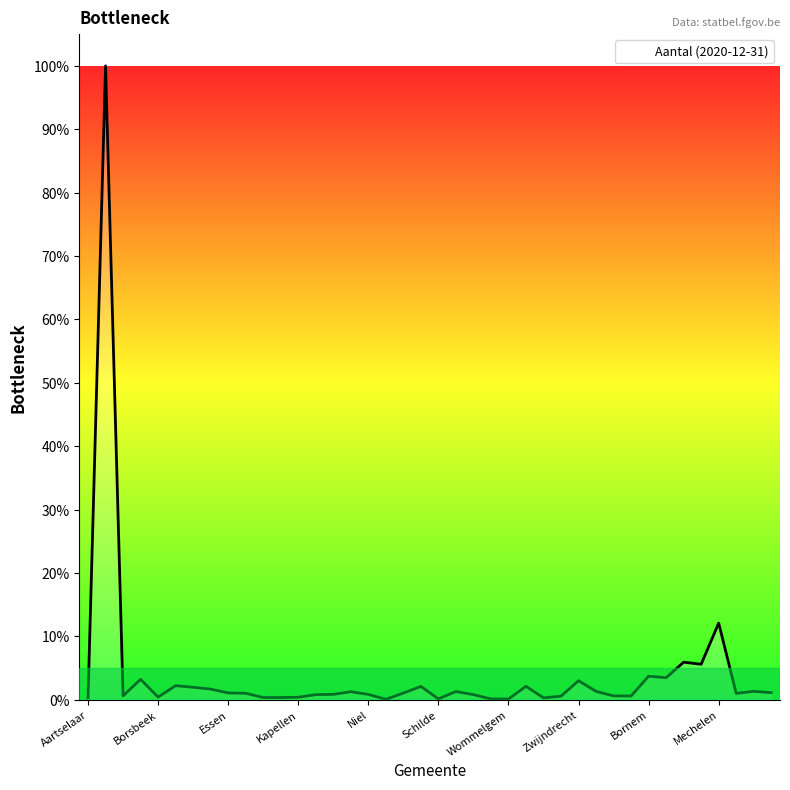

Which label corresponds to the smallest value in the chart?

Ranst